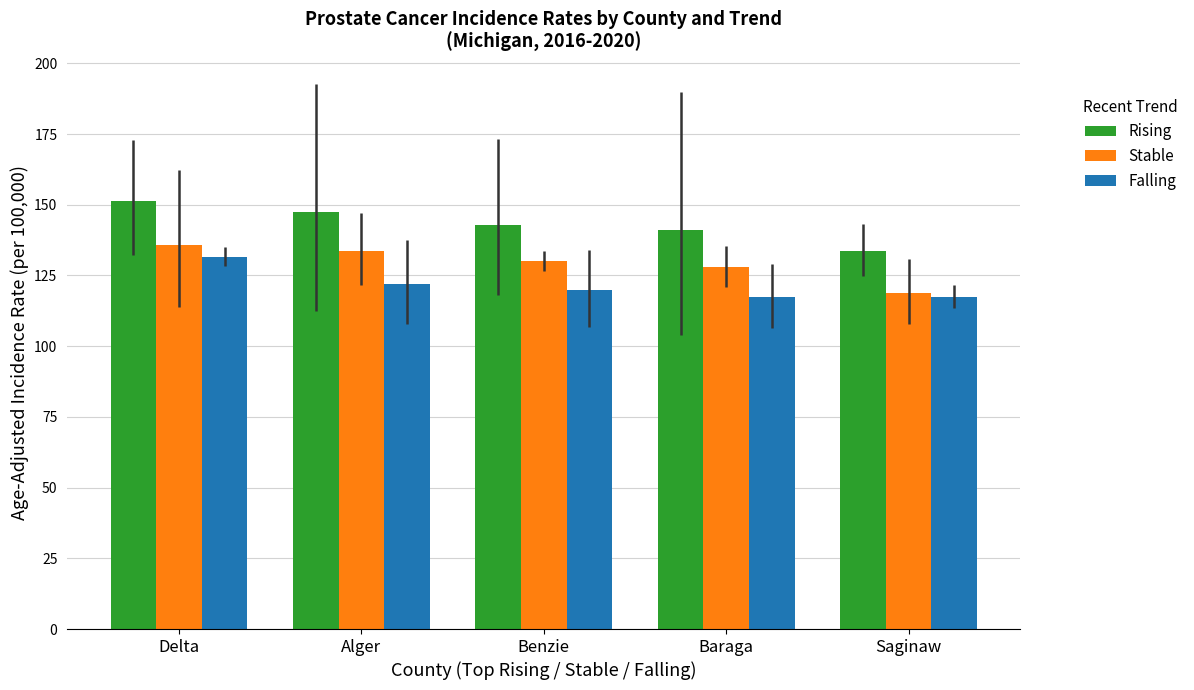

What are all the series names shown in the legend?

Rising, Stable, Falling